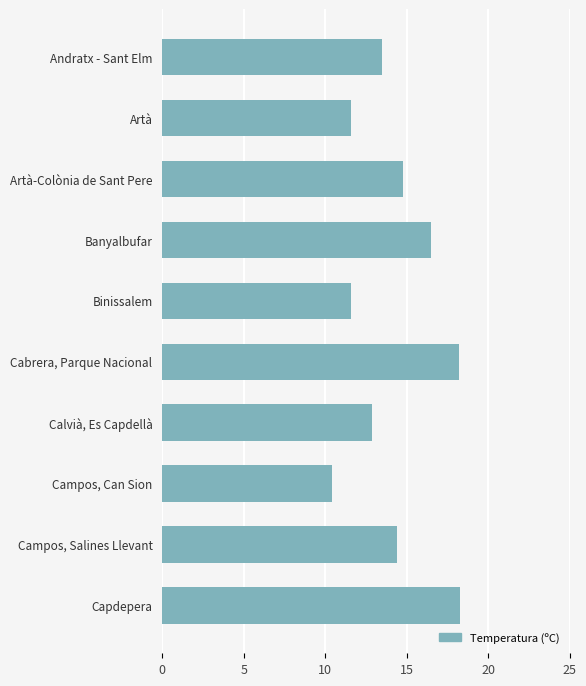

The value at Andratx - Sant Elm is 13.5. True or false?

True